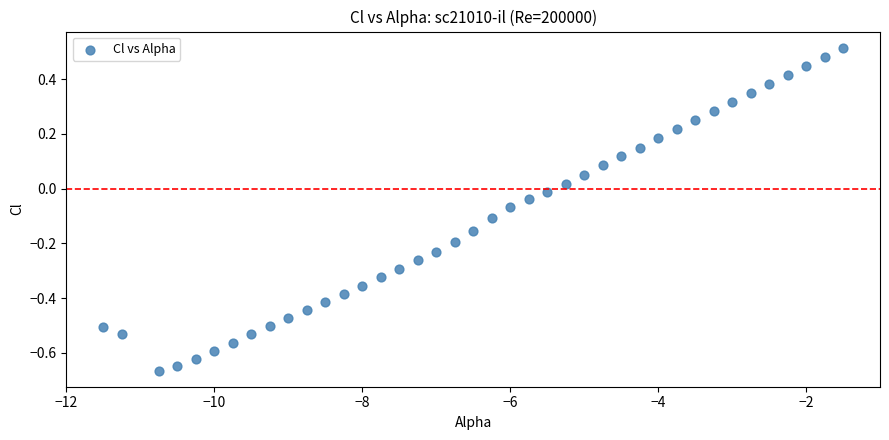

What is the range of Y values (max minus min)?

1.2